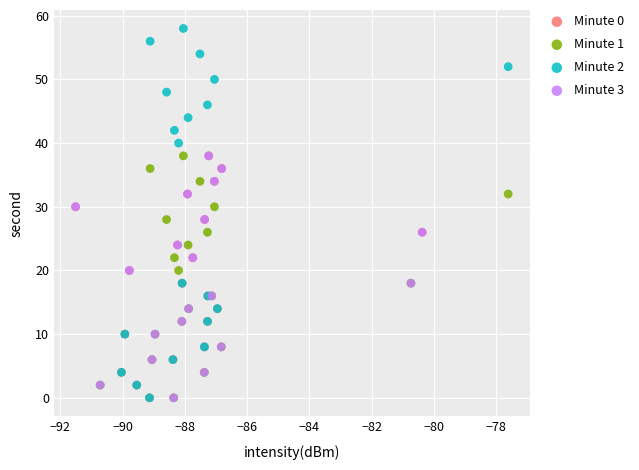

What are all the series names shown in the legend?

Minute 0, Minute 1, Minute 2, Minute 3